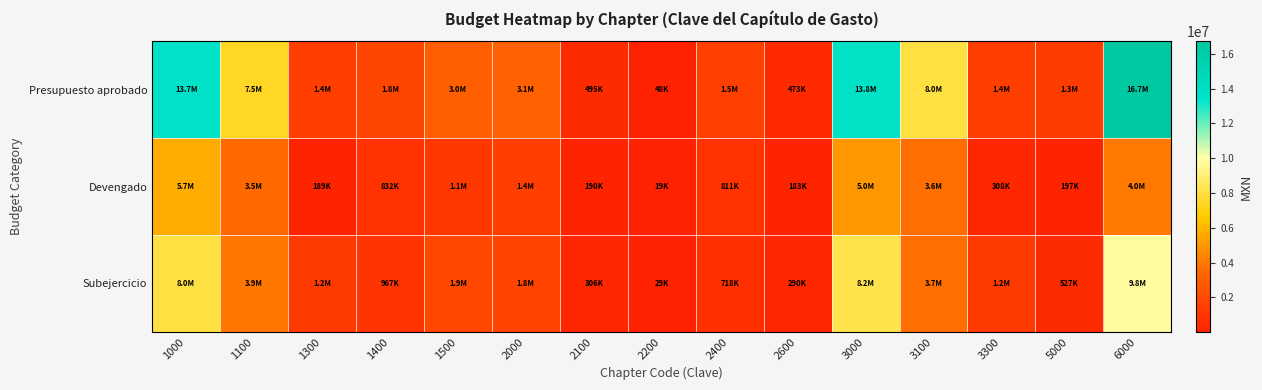

What is the spread (max minus min) of values at 2600?

290077.4